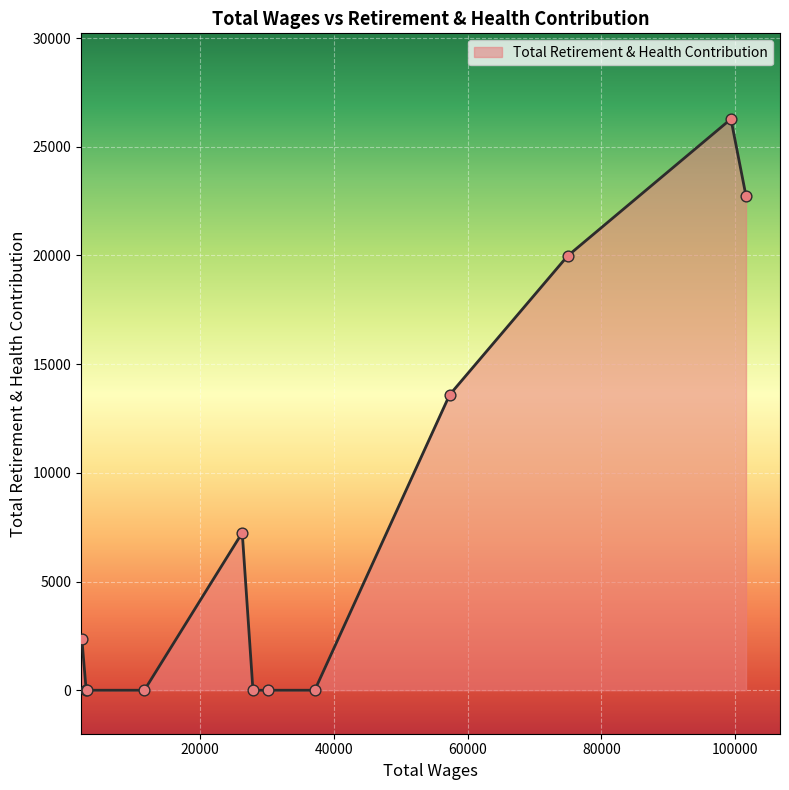

What is the maximum value shown in the chart?

26275